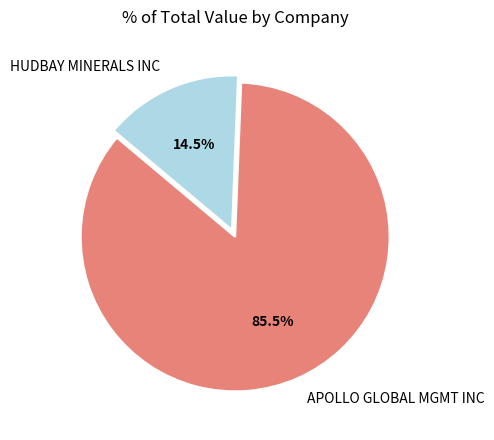

Combined, do HUDBAY MINERALS INC and APOLLO GLOBAL MGMT INC account for over 50%?

Yes